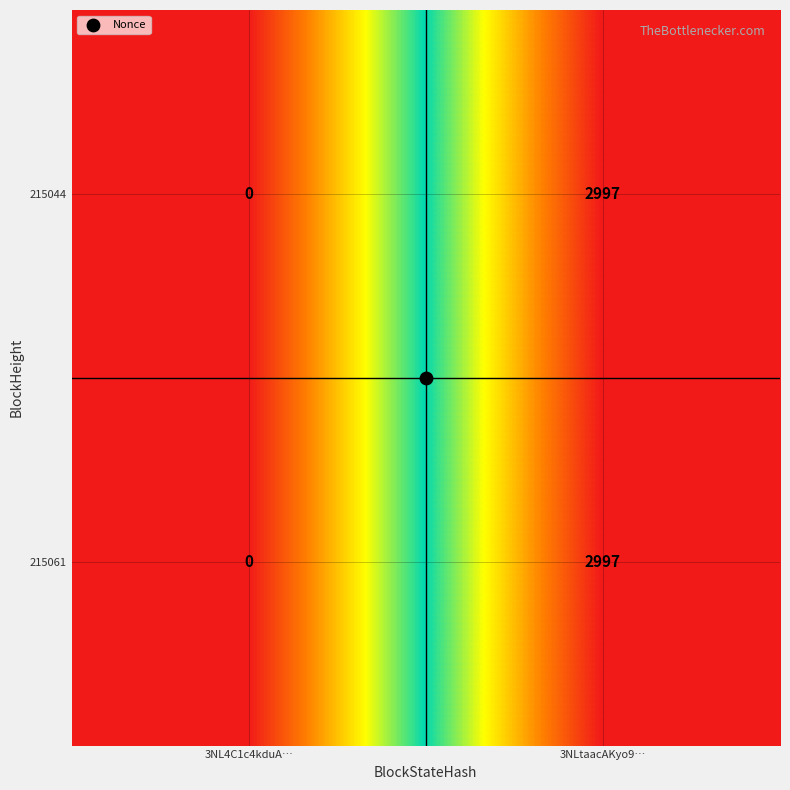

What is the difference between the maximum and minimum values in the 215061 series?

2997